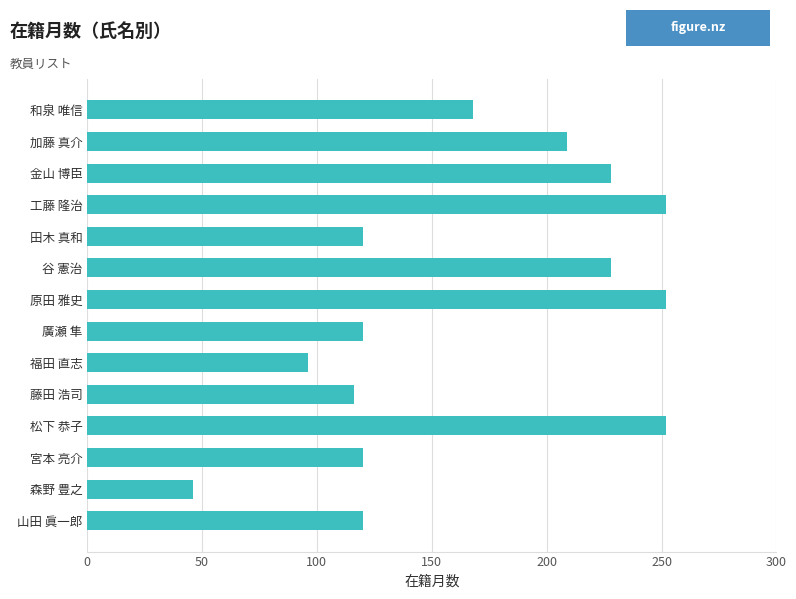

Approximately how many times larger is the value at 森野 豊之 compared to 宮本 亮介?

0.4